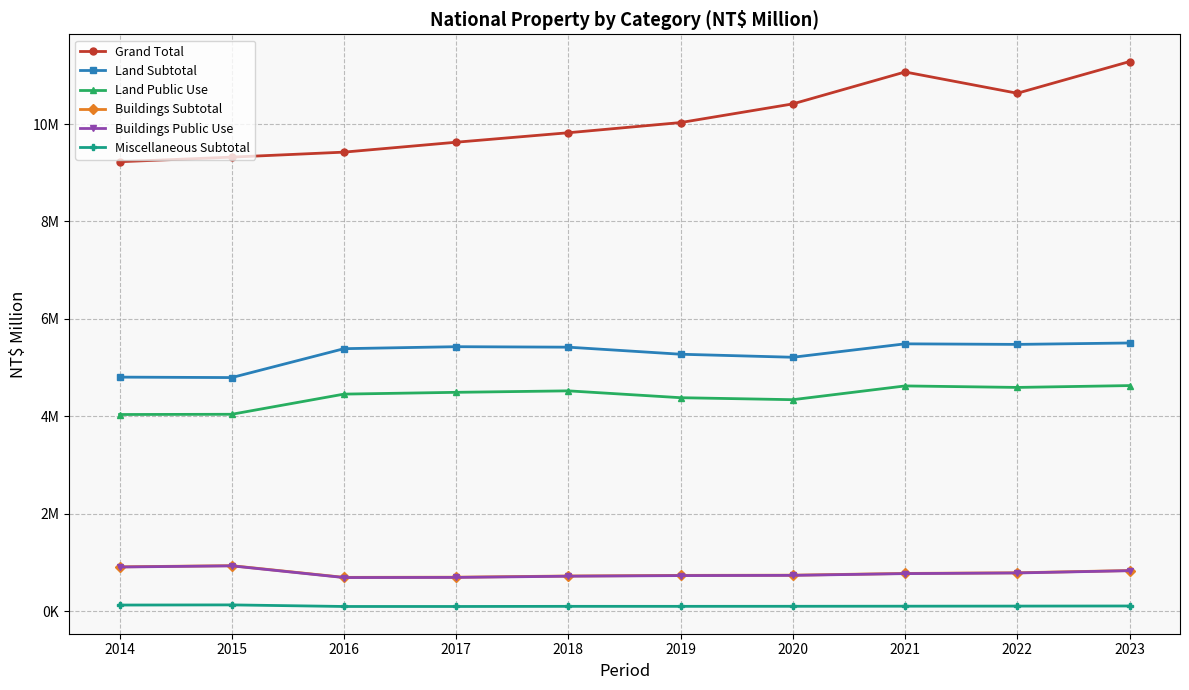

Does the chart have visible grid lines?

Yes